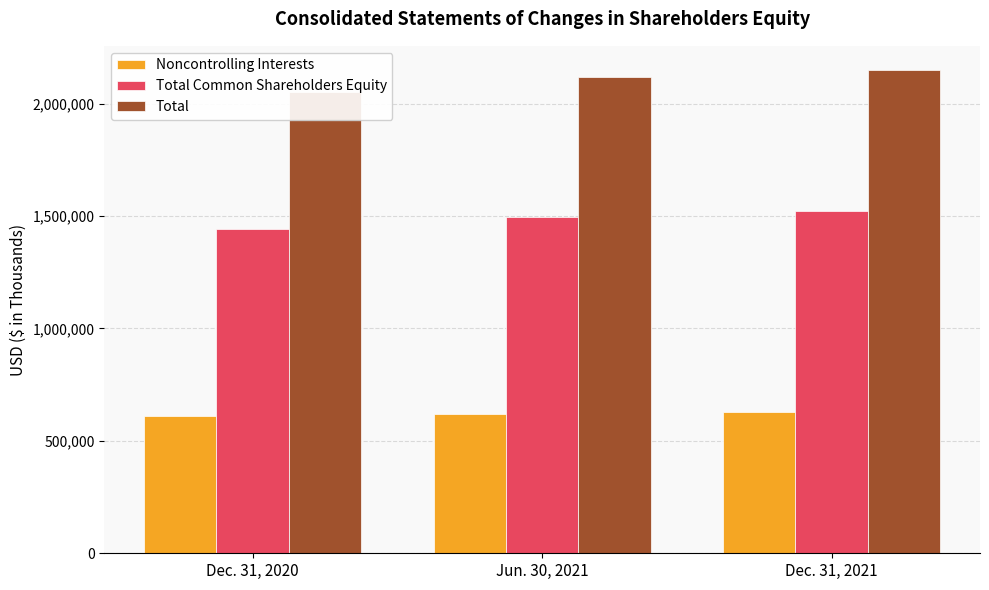

What is the difference between the highest and lowest values at Dec. 31, 2021?

1521613